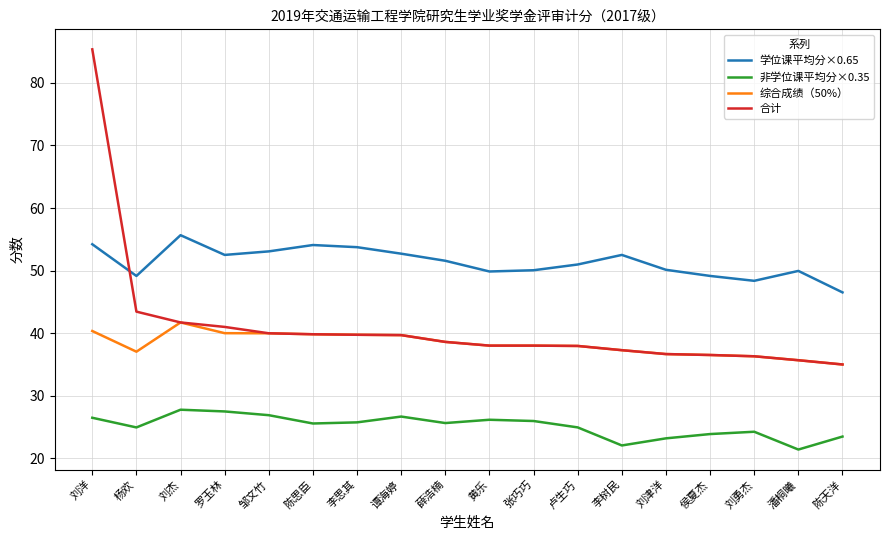

At which category does the chart reach its peak across all series?

刘洋